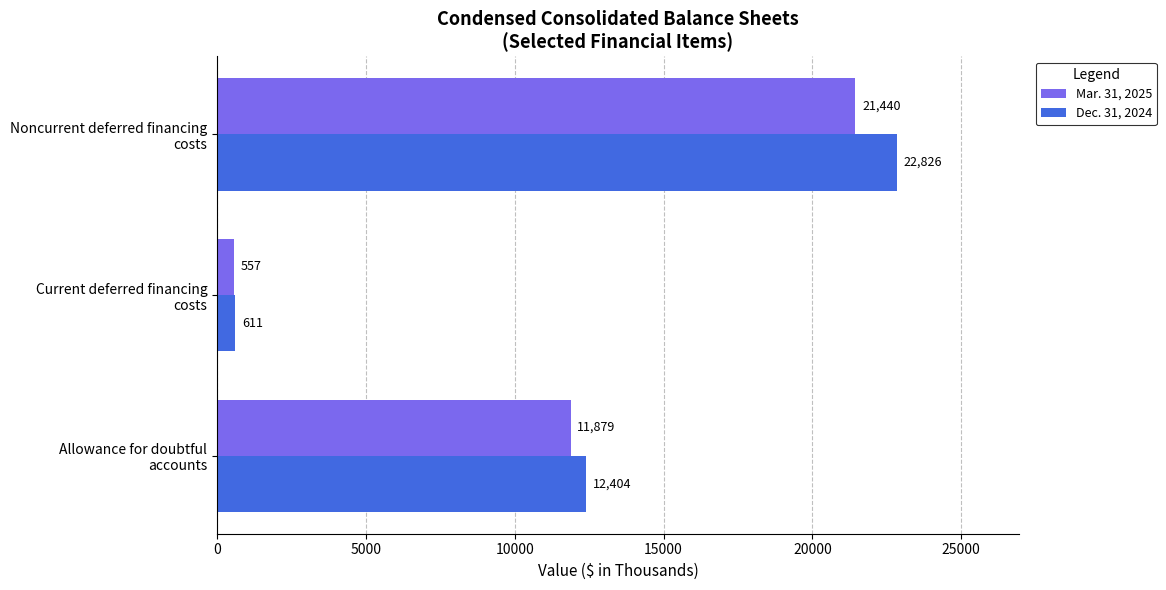

Count the Dec. 31, 2024 values in the range 611 to 22826.

3